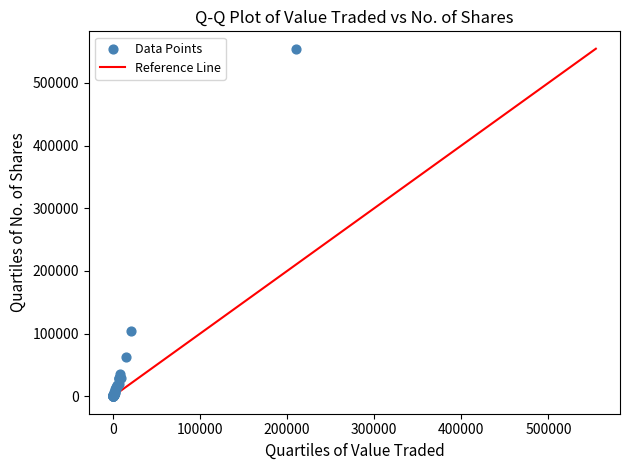

What Y value in the scatter plot is closest to 277290?

104323